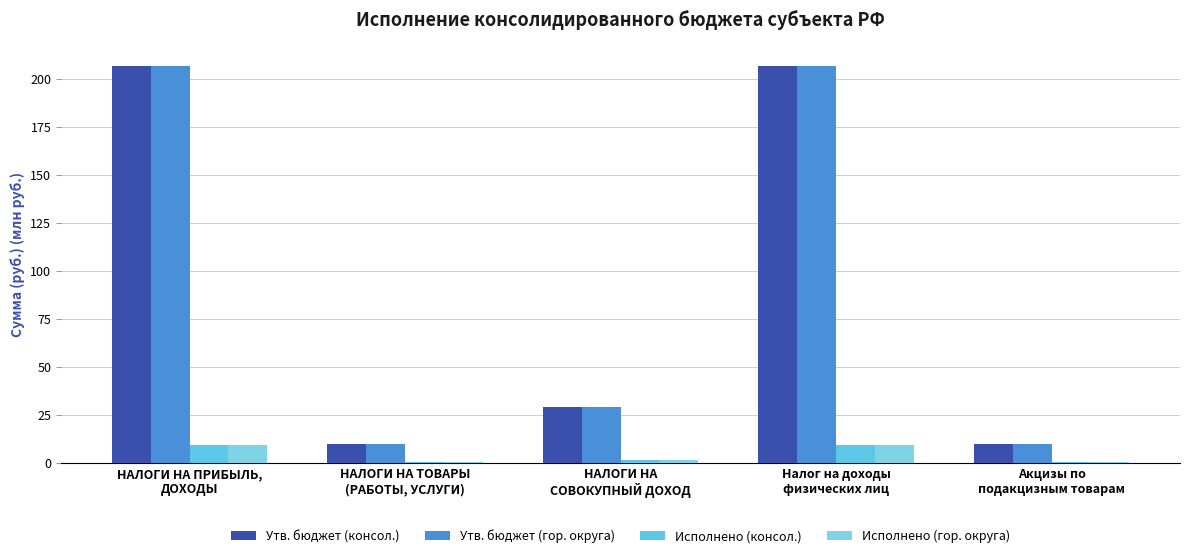

How many data points does each series have?

5